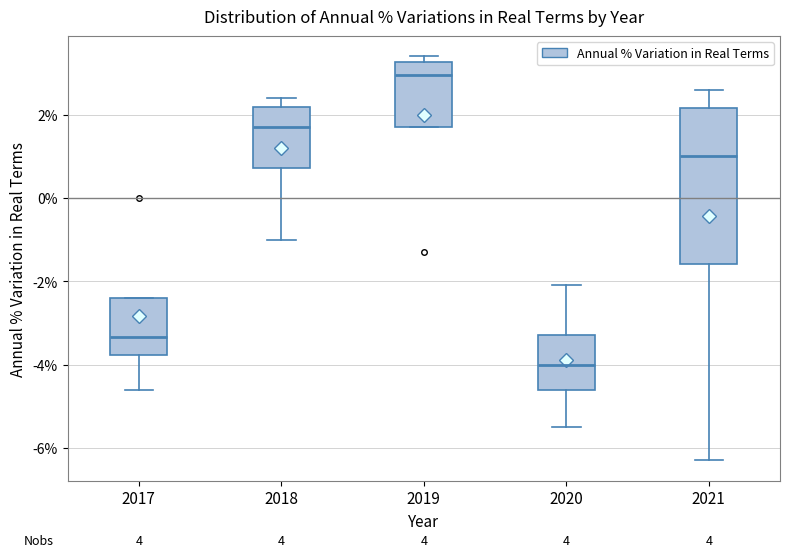

Reading left to right, transcribe this box plot: for each box, give where its median line is, the range the box spans, and where its two whiskers end, as read against the y-axis. The values are not printed on the chart, so give them approximately, as read against the axis.

2017: median -3.4, box -3.8 to -2.4, whiskers -4.6 to -2.4
2018: median 1.8, box 0.8 to 2.2, whiskers -1.0 to 2.4
2019: median 3.0, box 1.8 to 3.2, whiskers 1.8 to 3.4
2020: median -4.0, box -4.6 to -3.2, whiskers -5.4 to -2.0
2021: median 1.0, box -1.6 to 2.2, whiskers -6.2 to 2.6